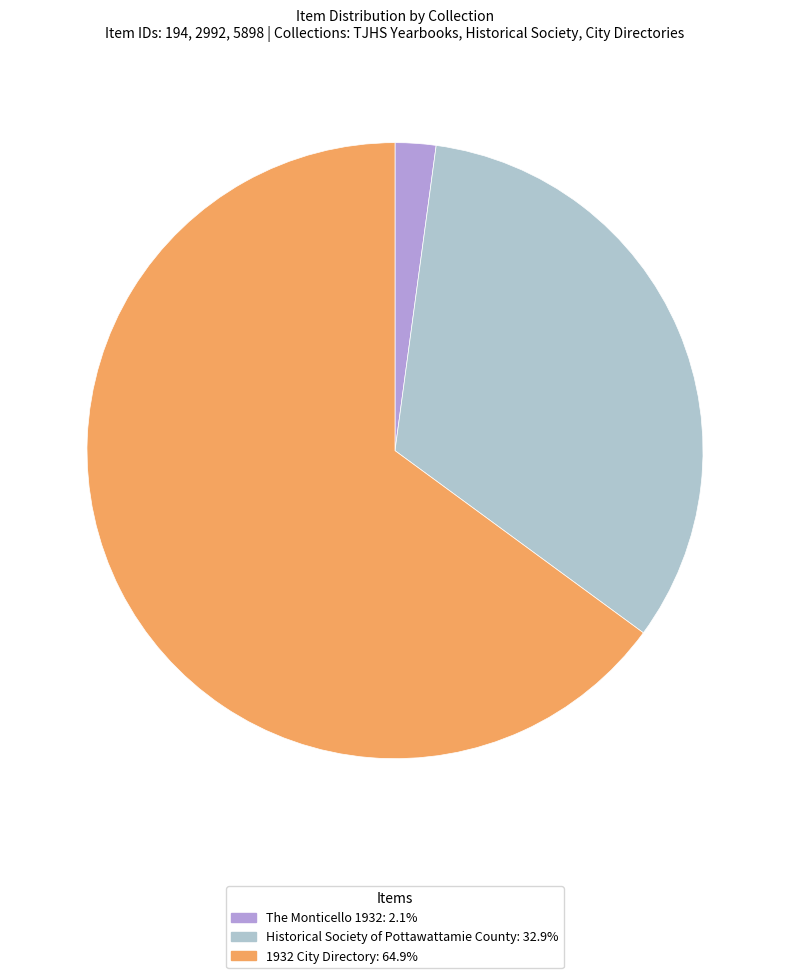

How many slices are in this pie chart?

3